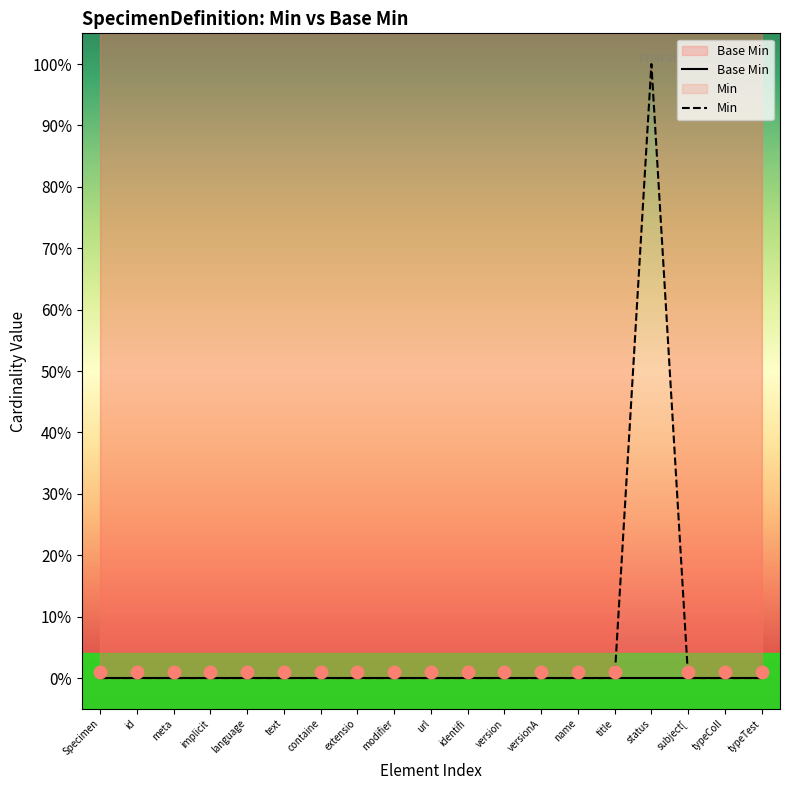

What are all the series names shown in the legend?

Base Min, Min